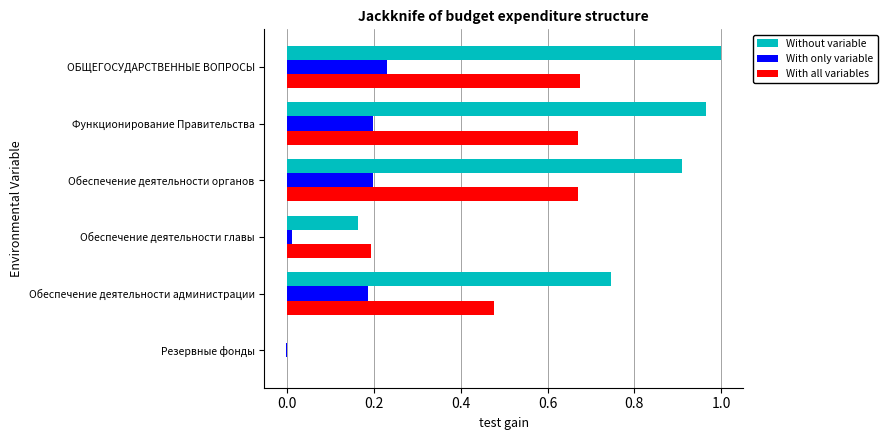

The value of Without variable at Функционирование Правительства is 1.0. True or false?

True